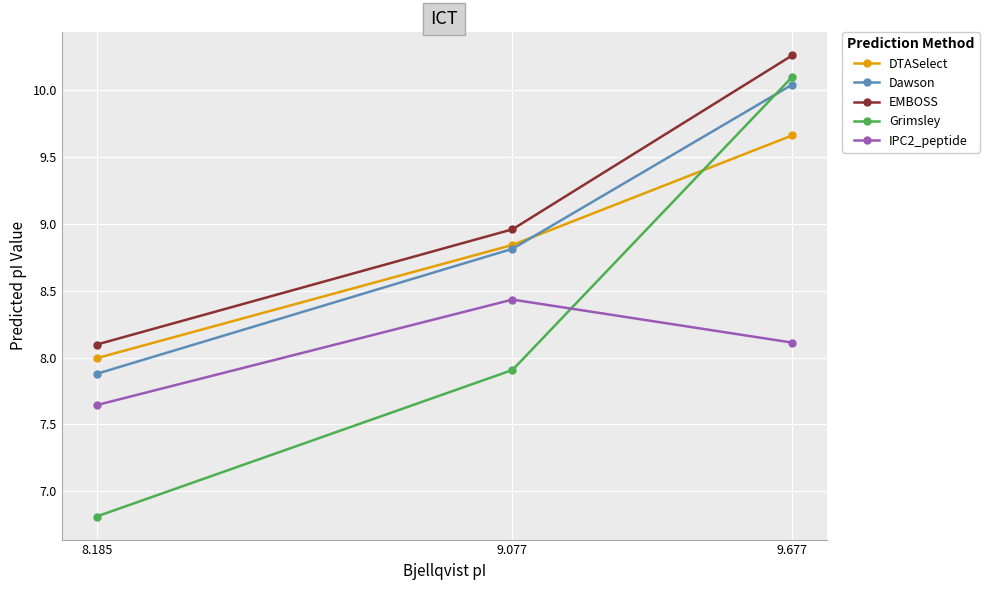

The value of EMBOSS at 8.185 is 14.2. True or false?

False